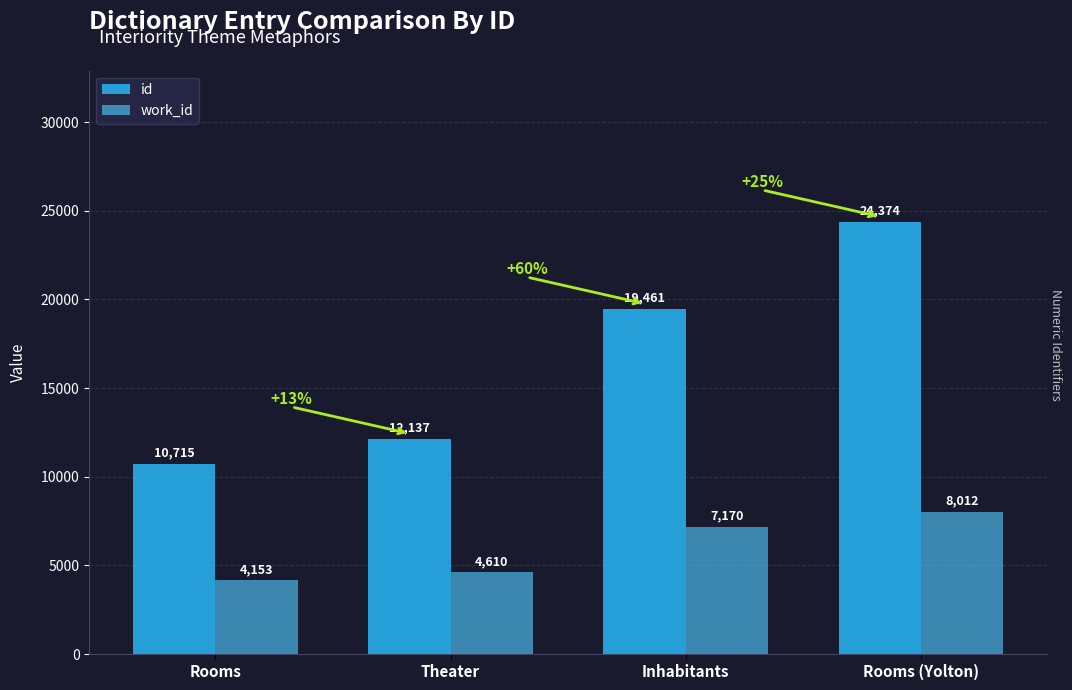

Reading right to left, transcribe all the data shown in this chart.

id: Rooms (Yolton)=24374	Inhabitants=19461	Theater=12137	Rooms=10715
work_id: Rooms (Yolton)=8012	Inhabitants=7170	Theater=4610	Rooms=4153